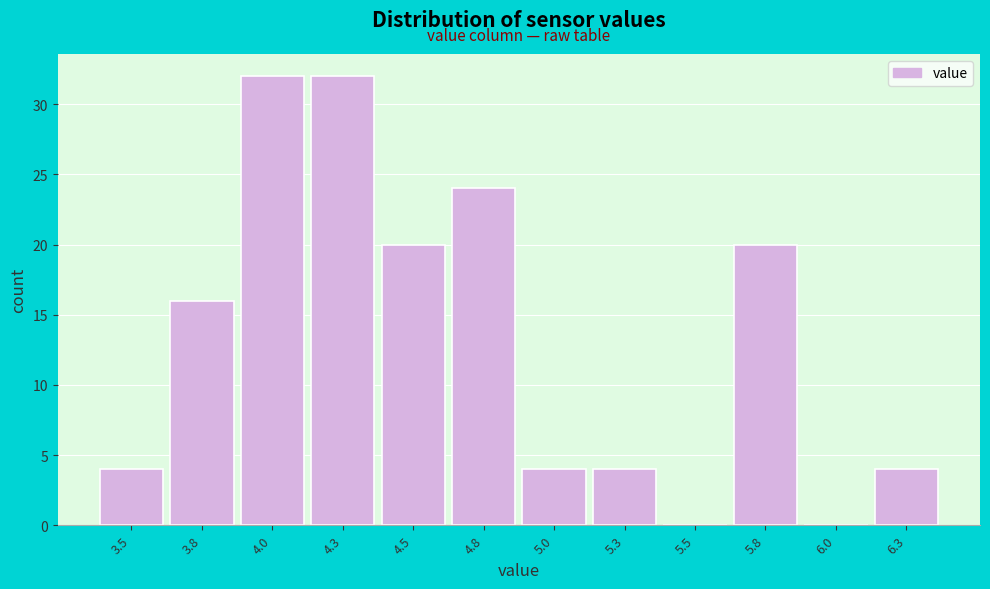

Reading left to right, extract all data points from this chart.

3.5=4	3.8=16	4.0=32	4.3=32	4.5=20	4.8=24	5.0=4	5.3=4	5.5=0	5.8=20	6.0=0	6.3=4